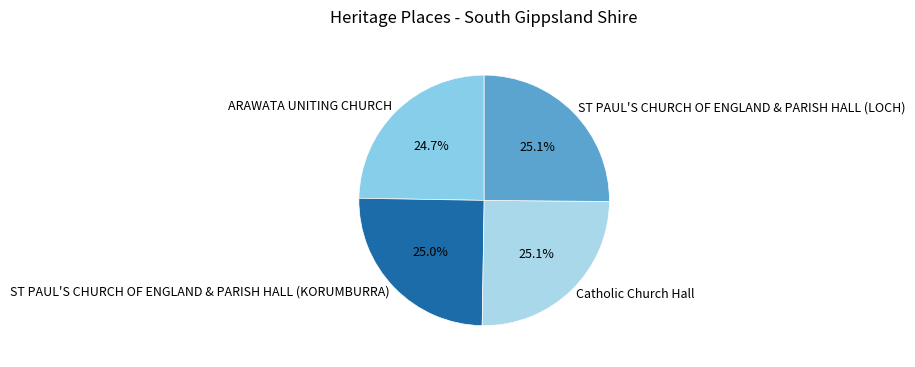

What percentage is the ARAWATA UNITING CHURCH slice, to the nearest percent?

25%